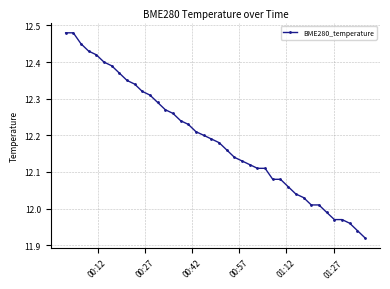

What is the difference between the maximum and minimum values?

0.6